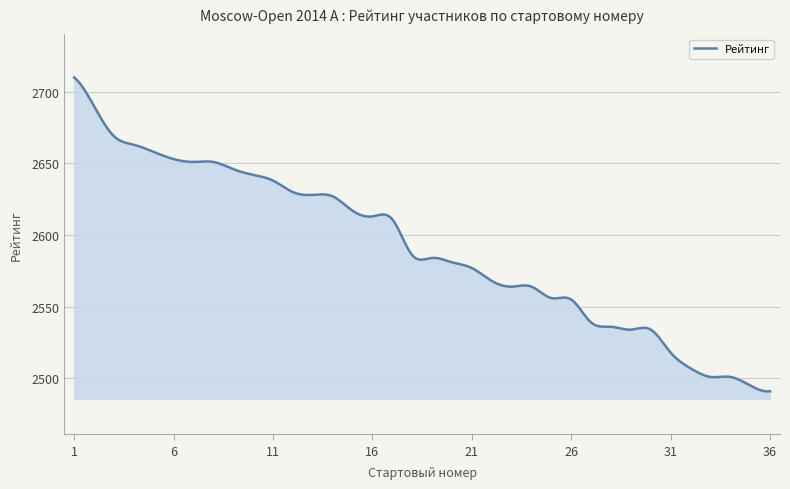

What is the minimum value shown in the chart?

2490.9